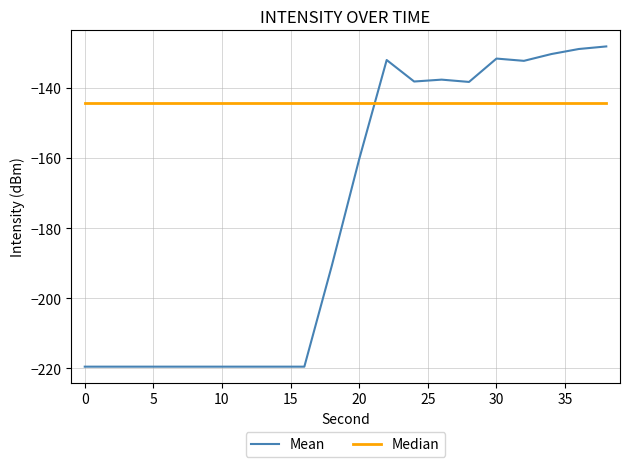

Which series has the largest total across all categories?

Median